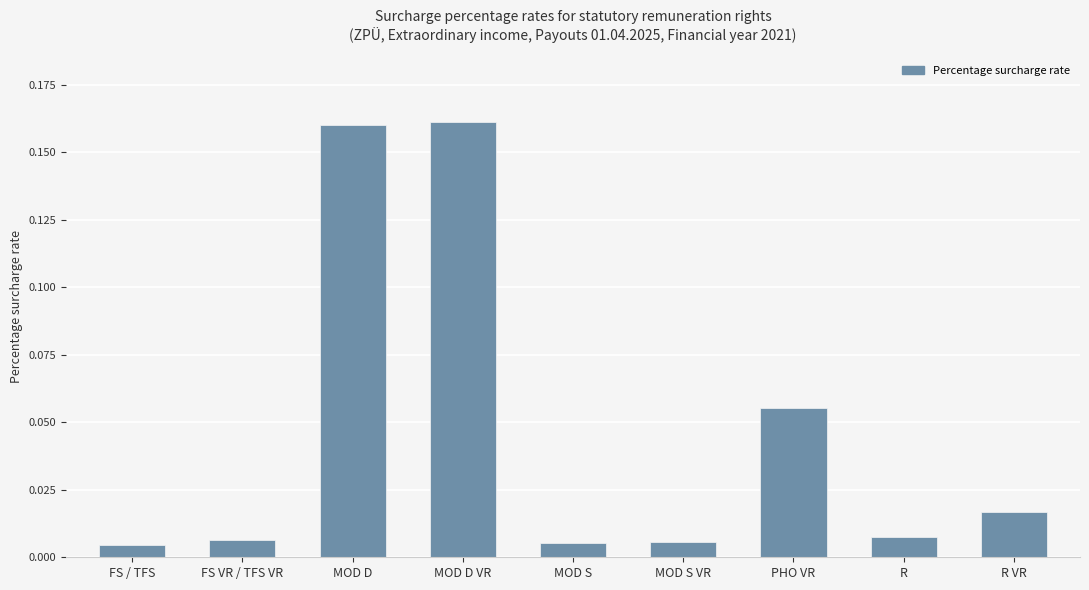

What is the label of the 8th bar from the left?

R